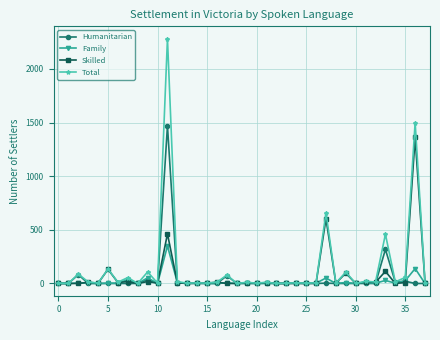

Count the number of data series in this chart.

4